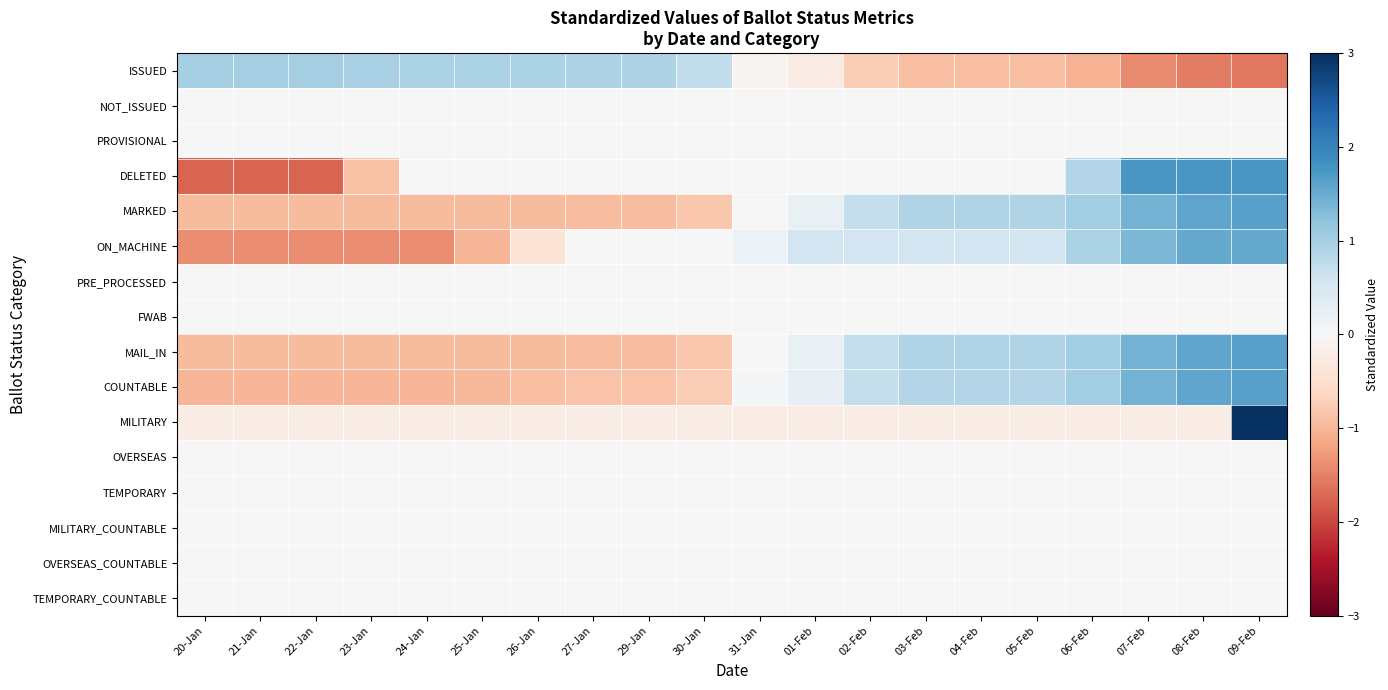

Which has a higher value, 24-Jan or 06-Feb?

24-Jan